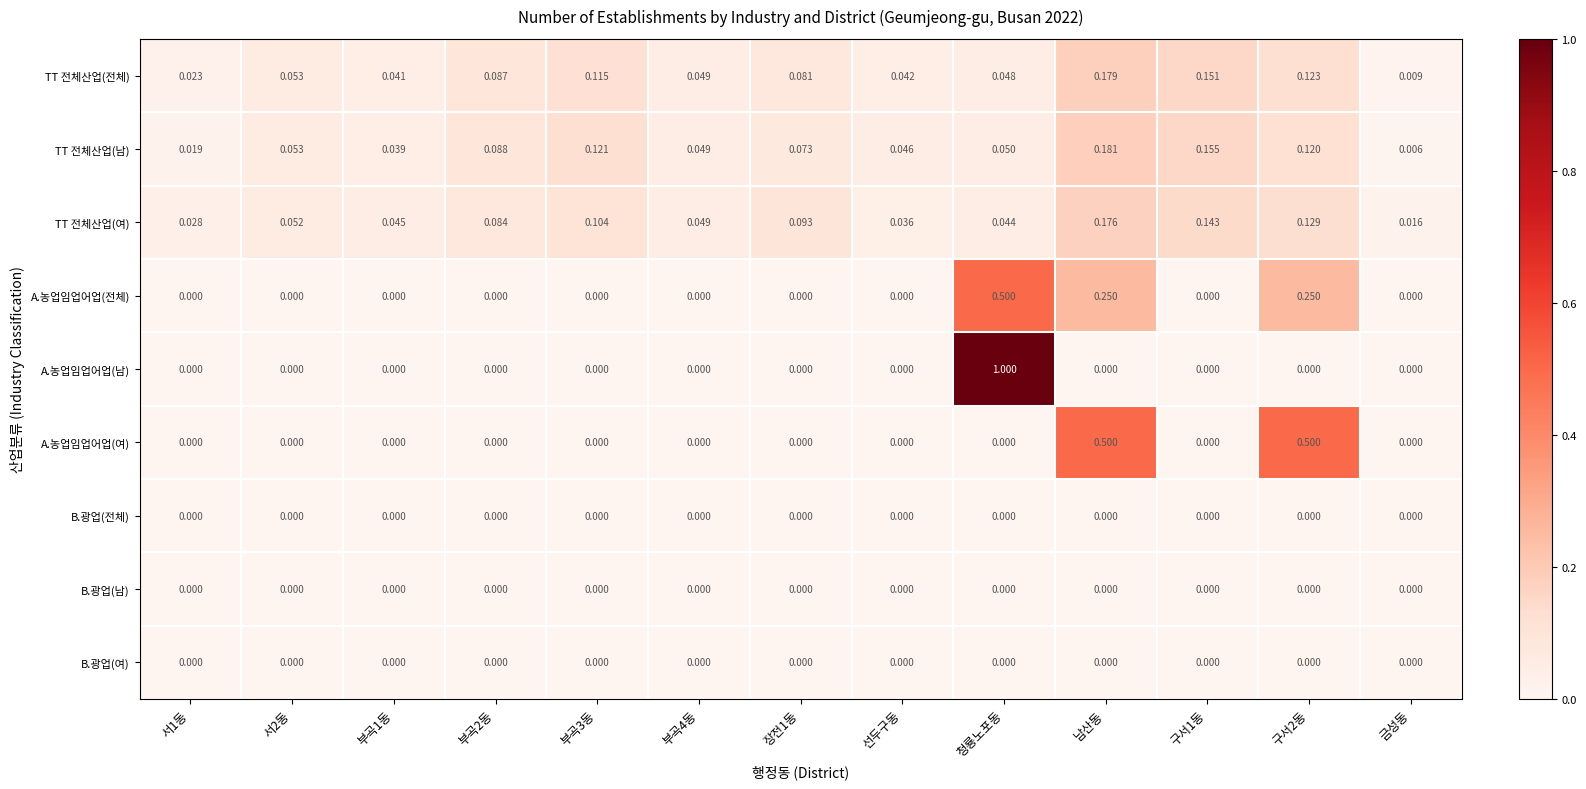

At which label does TT 전체산업(남) reach its peak?

남산동